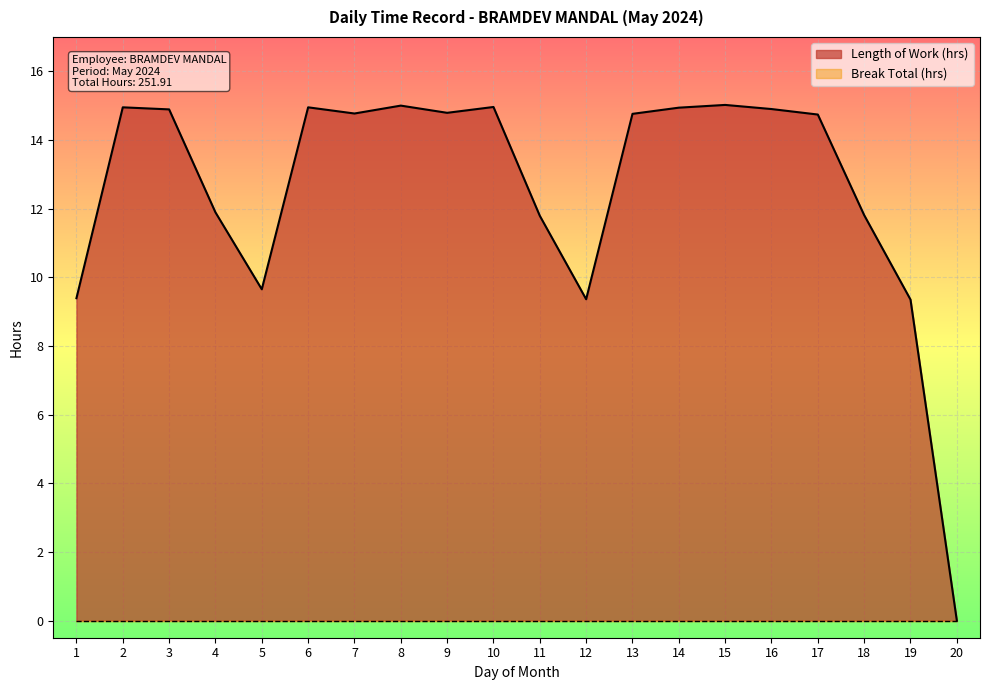

How many data points are less than 14?

8